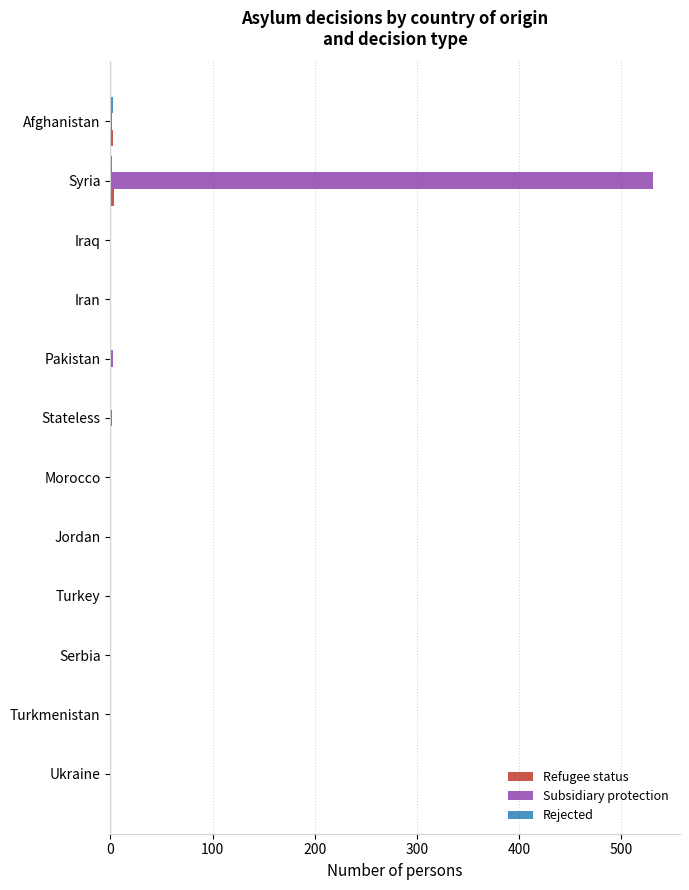

At which category is the sum across all series the highest?

Syria